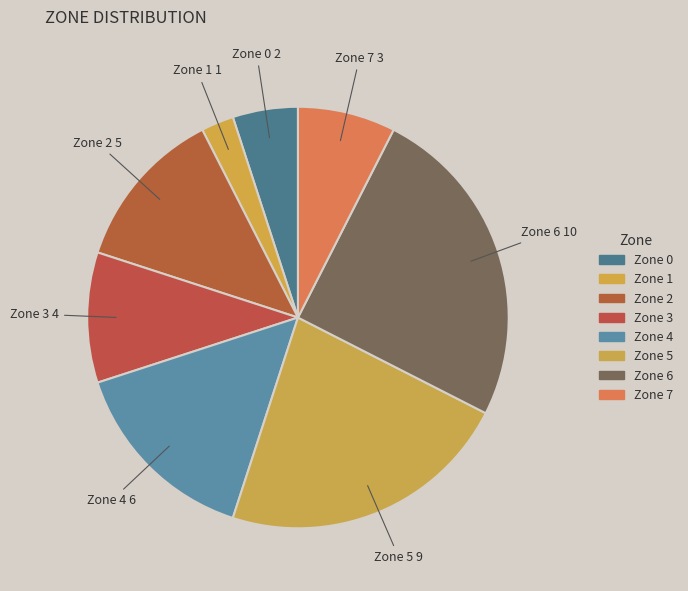

Count the number of slices in the pie.

8